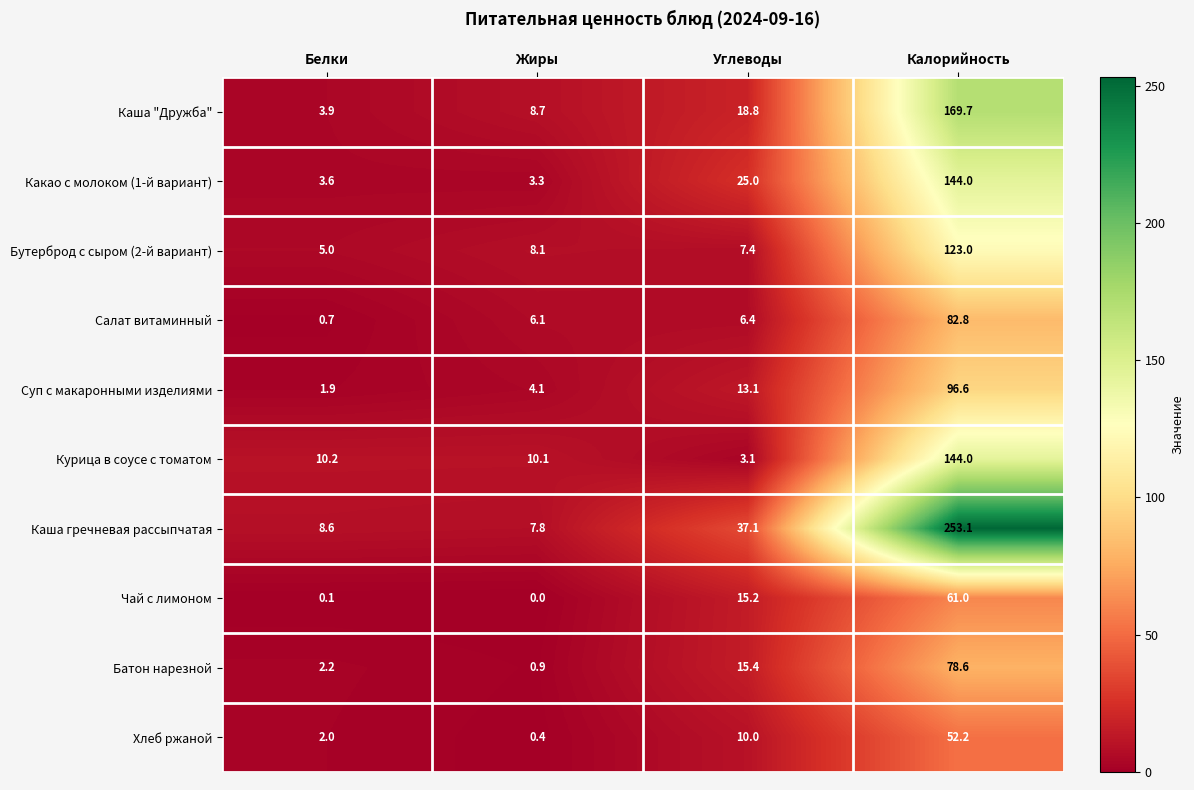

Is it true that Чай с лимоном equals 24.4 at Углеводы?

False